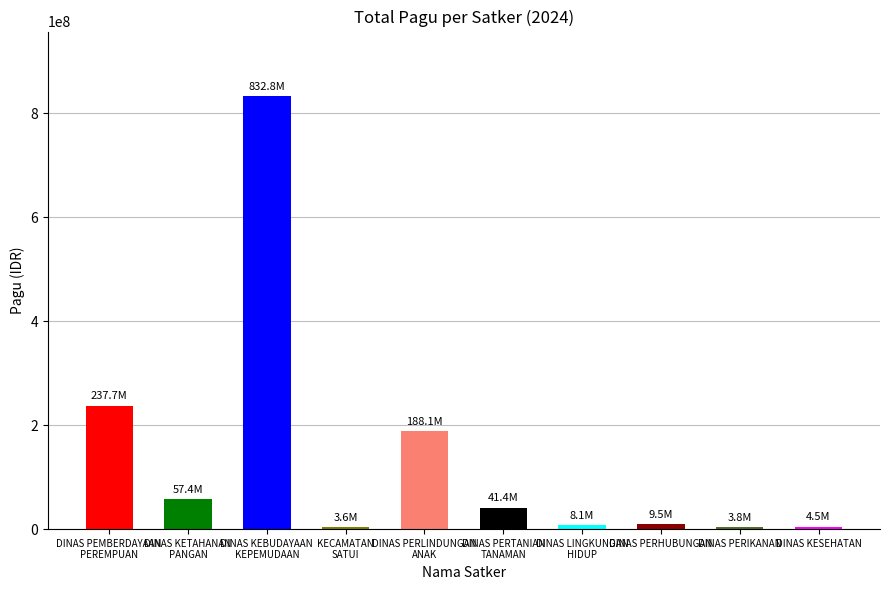

How many categories are shown in the chart?

10